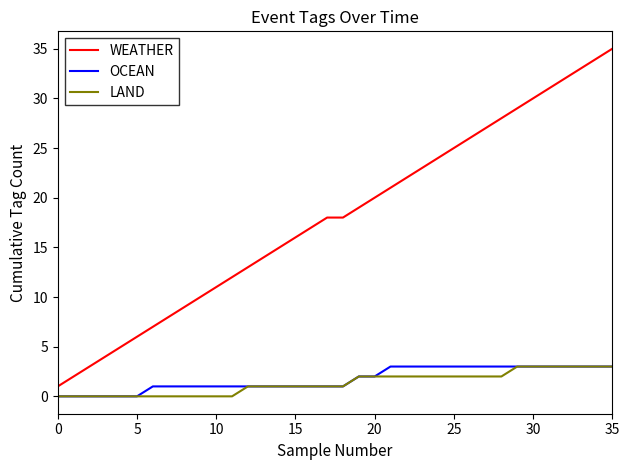

What is the maximum value shown in the chart?

35